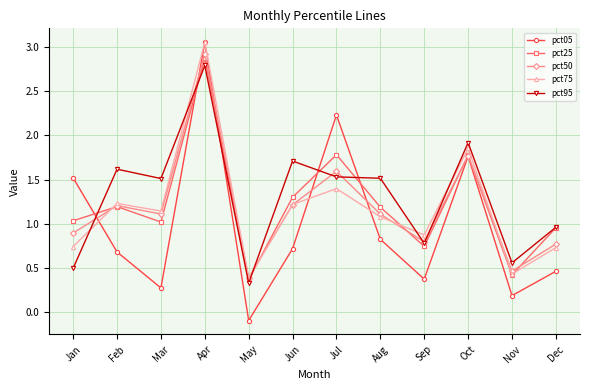

Which series has the widest spread of values?

pct05